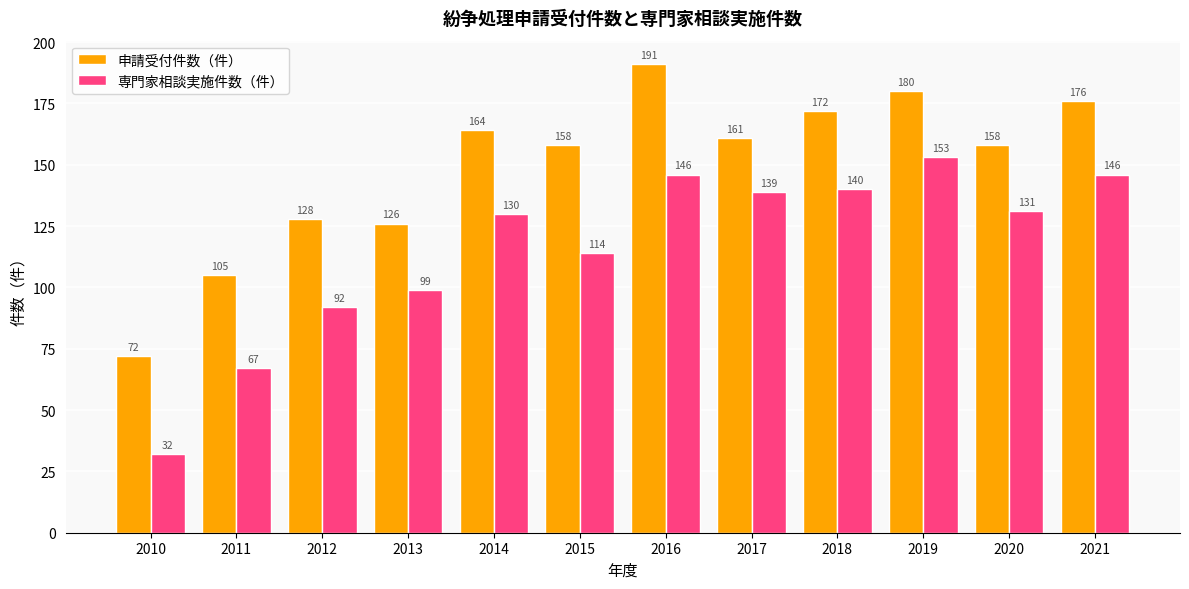

Which category has the lowest value across all series?

2010